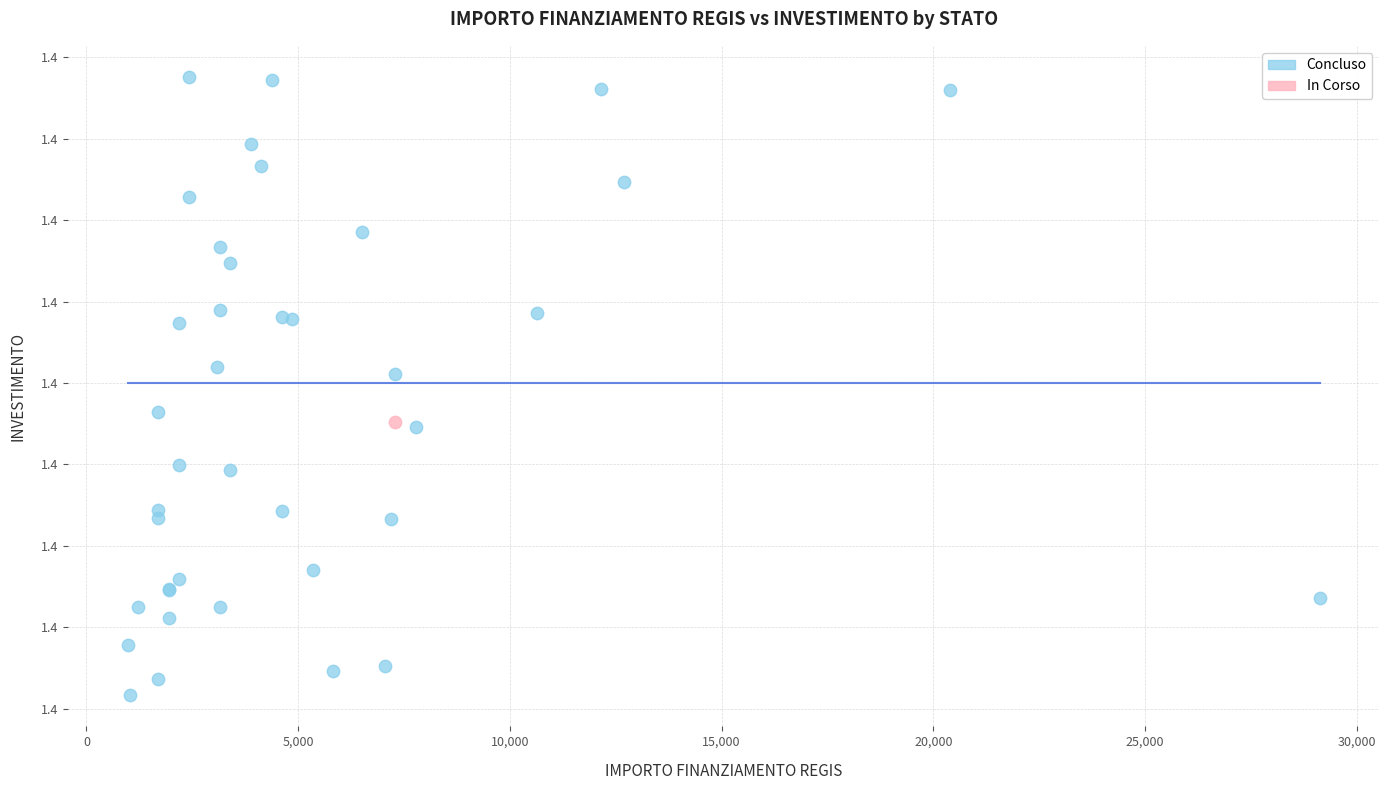

What are all the series names shown in the legend?

Concluso, In Corso